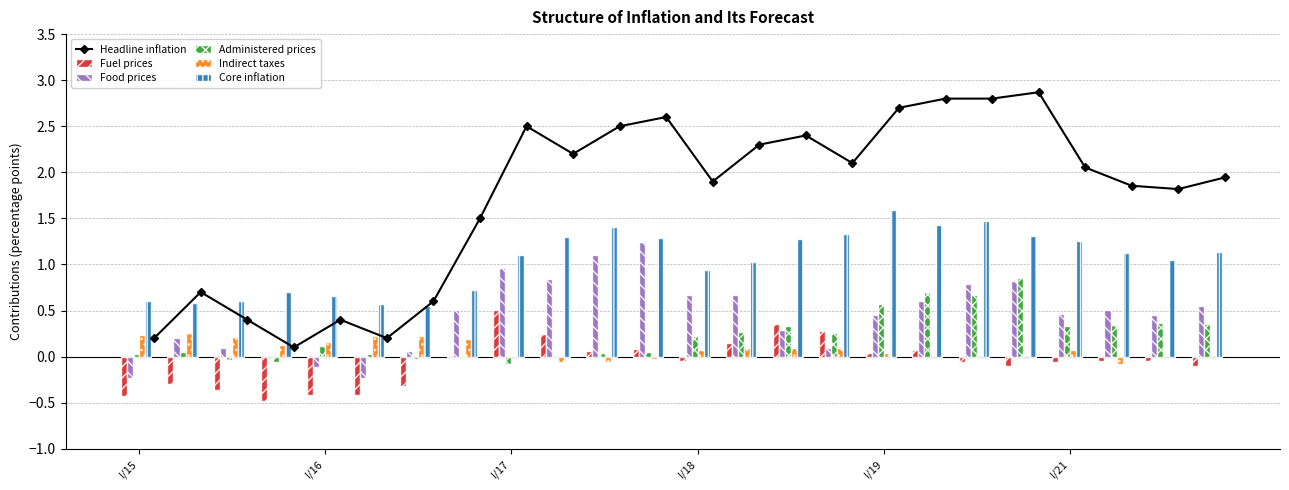

Which series has the widest spread of values?

Headline inflation